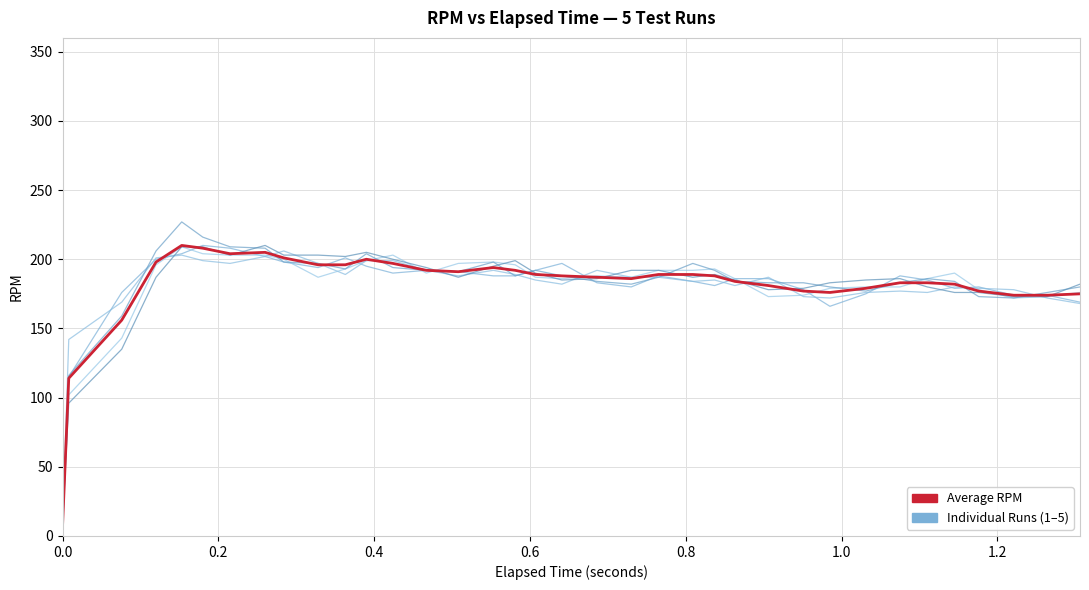

What is the greatest value displayed?

227